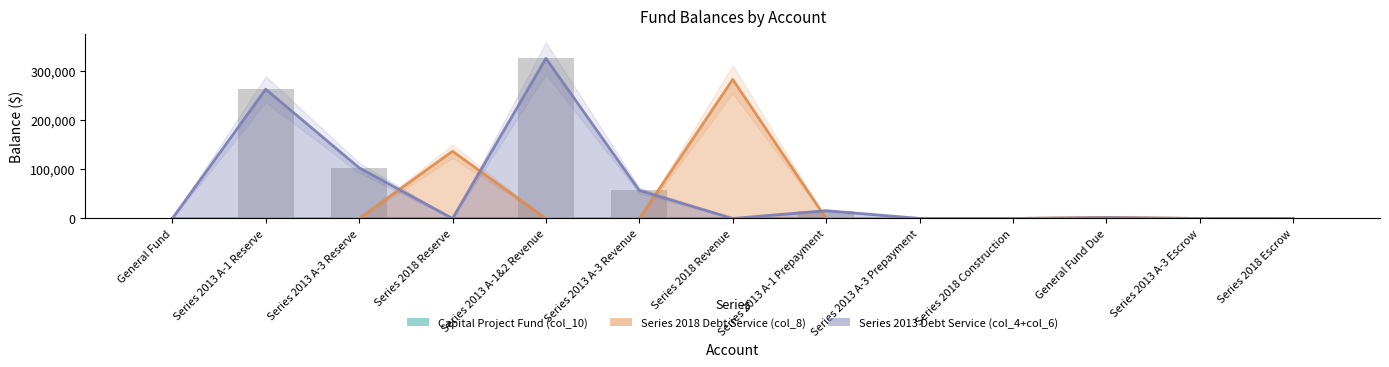

Is the value of Series 2013 Debt Service (col_4+col_6) at General Fund Due greater than the value of Series 2018 Debt Service (col_8) at Series 2013 A-1 Prepayment?

Yes